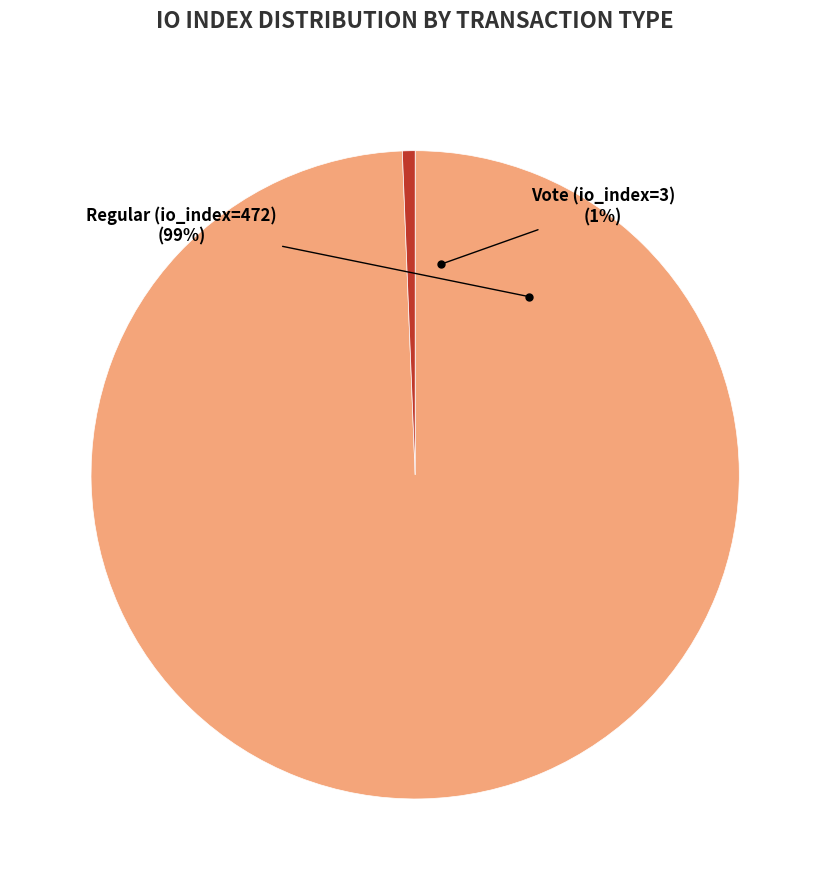

What percentage is NOT represented by Vote (io_index=3)?

99.4%